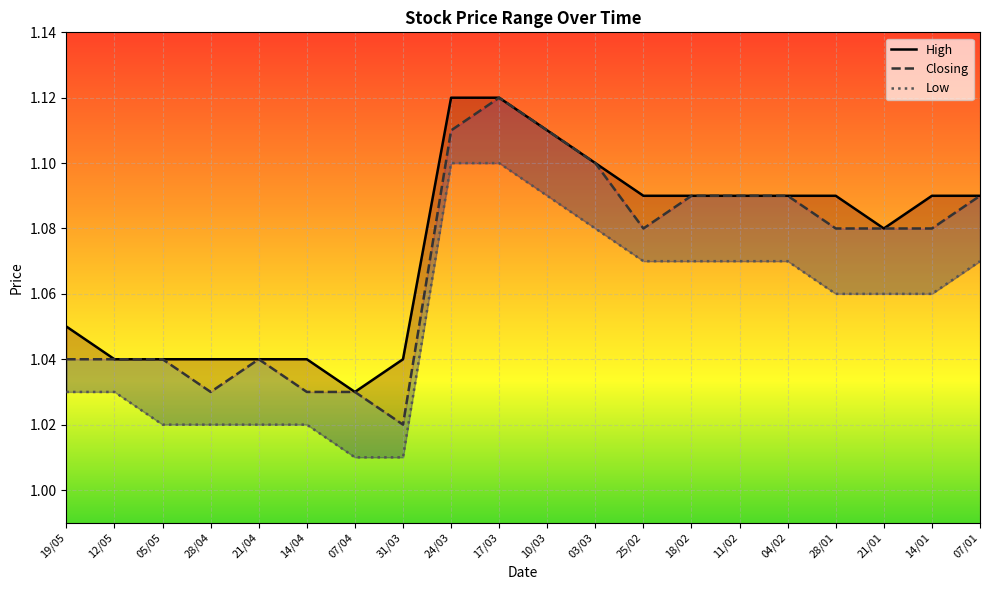

Read the Closing value at 25/02.

1.1